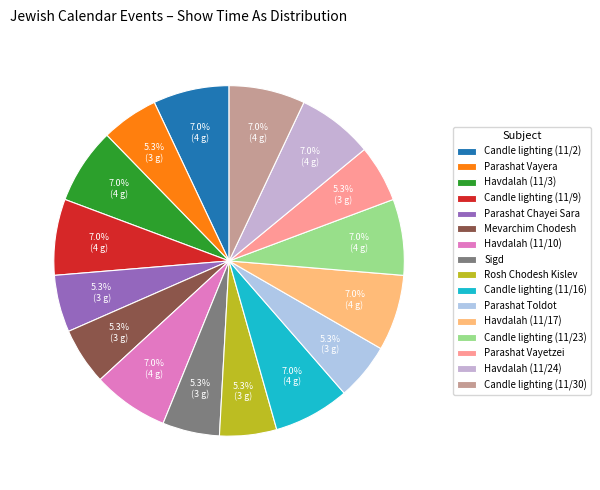

Does any single category account for the majority?

No